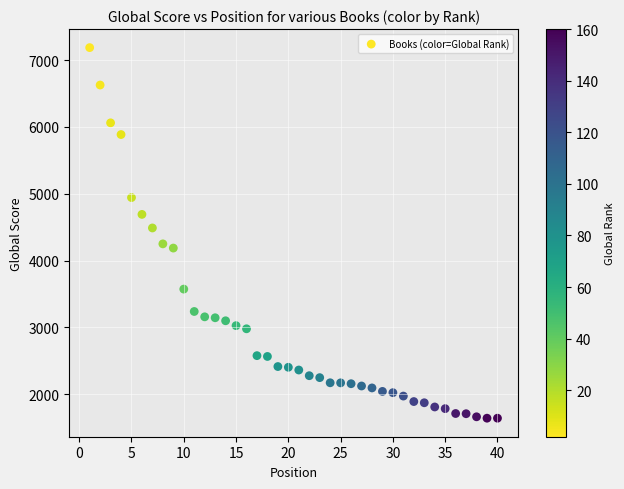

What is the range of Y values (max minus min)?

5546